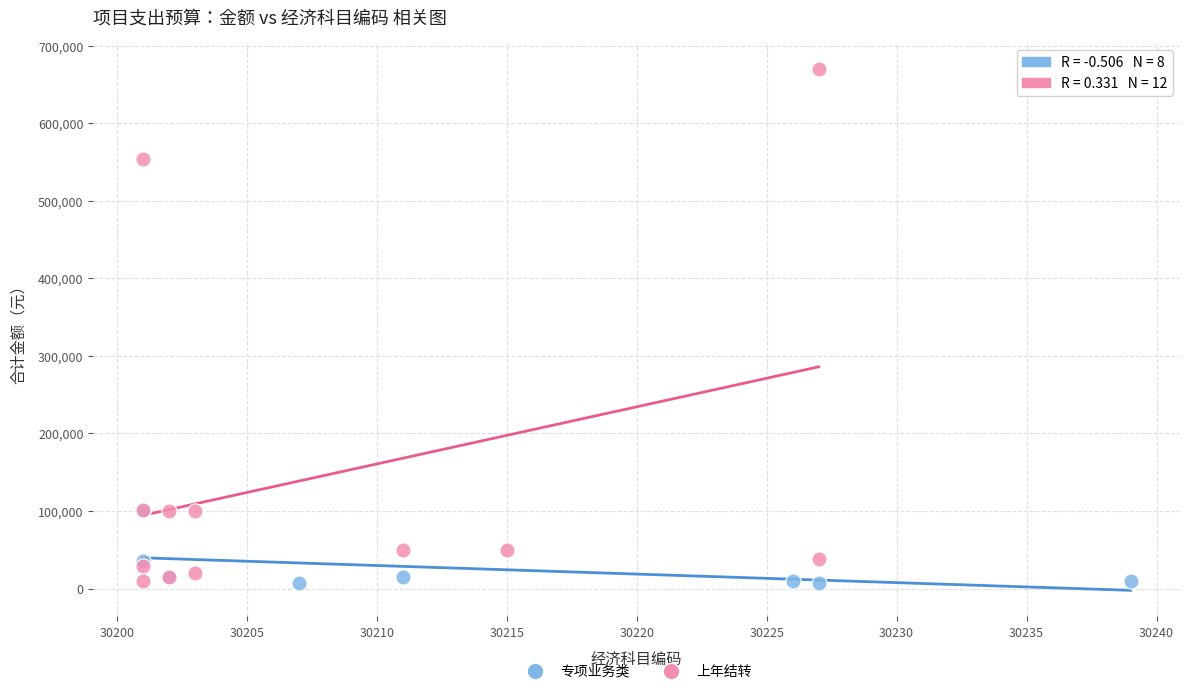

Which series reaches the maximum Y coordinate?

上年结转